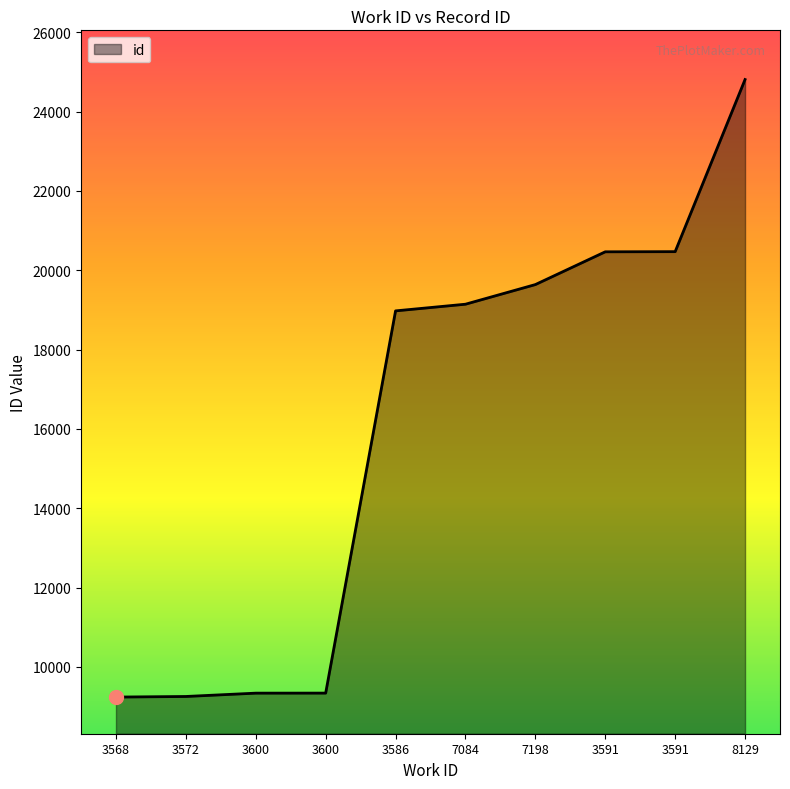

Does the chart have visible grid lines?

No